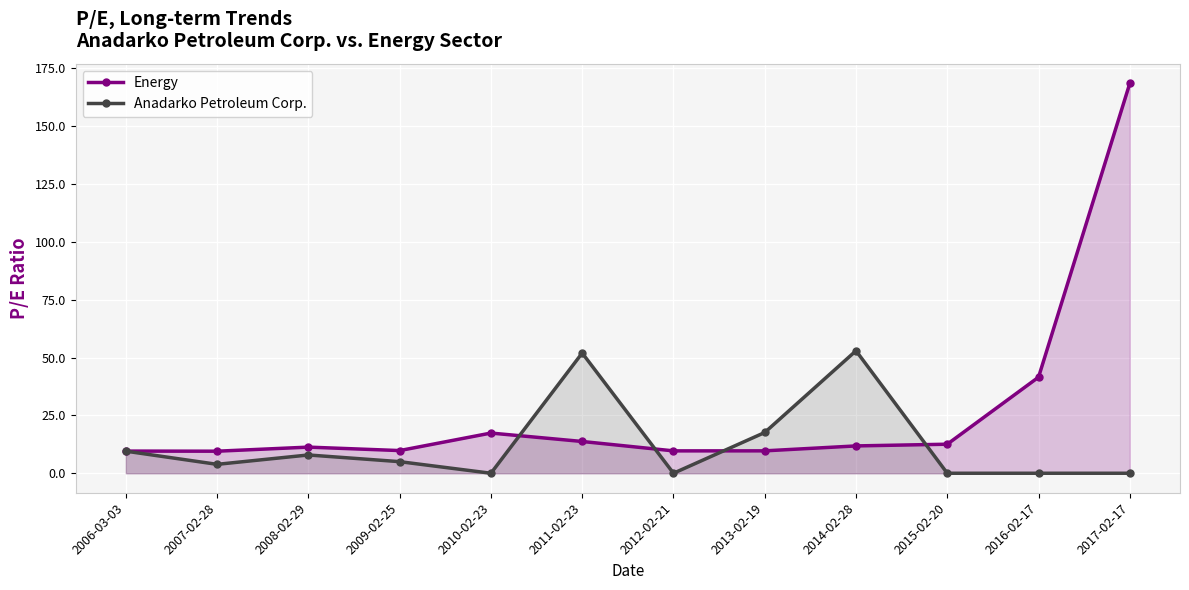

The Energy series shows 9.6 at 2006-03-03. True or false?

True